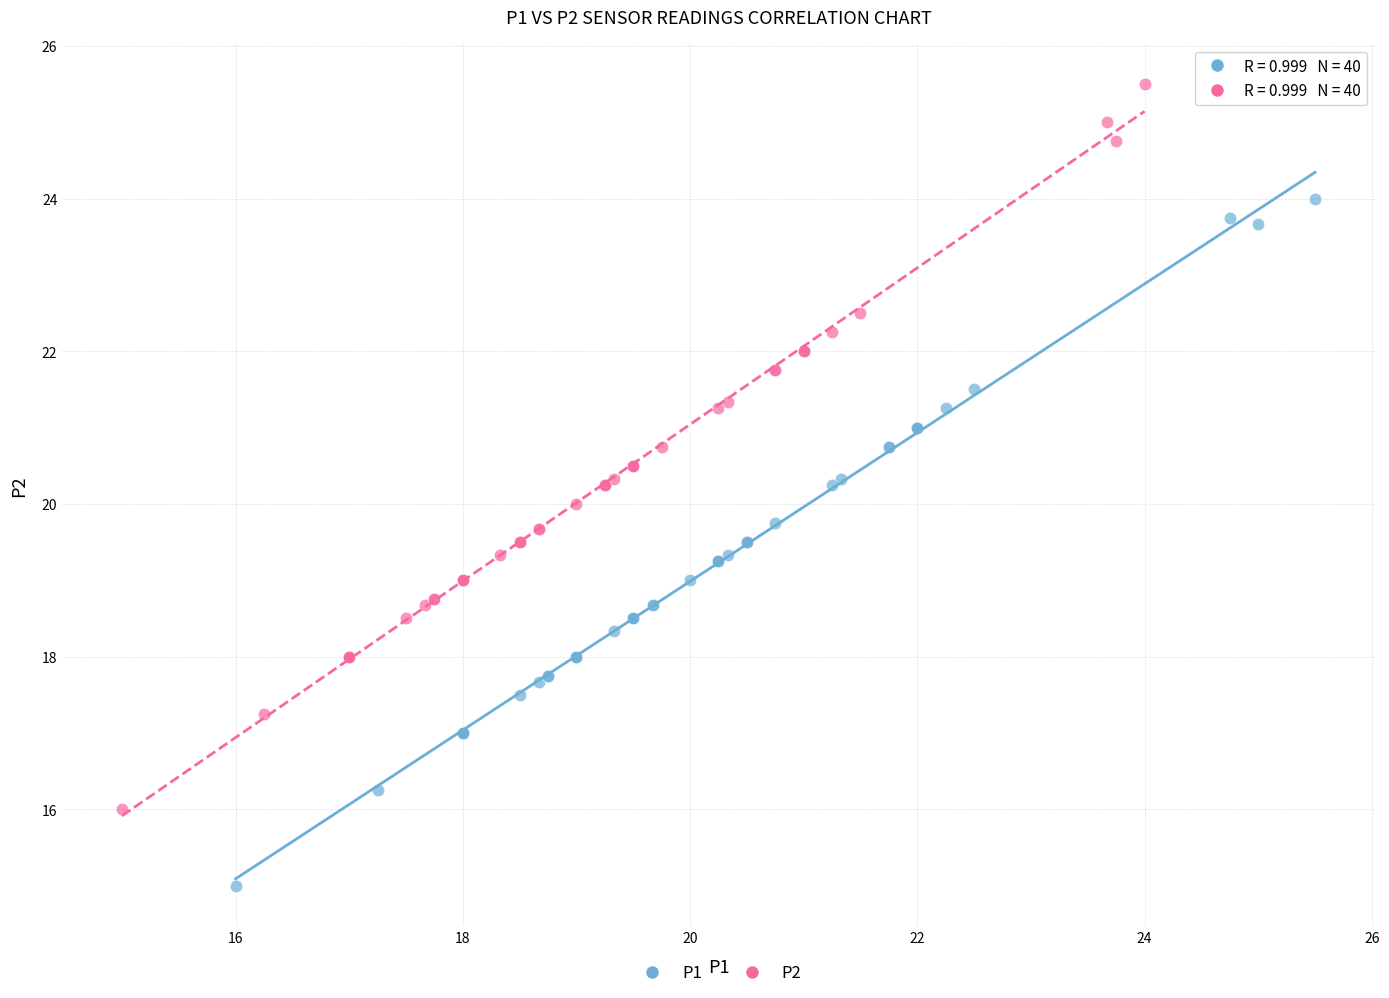

Which series contains the lowest Y value?

P1